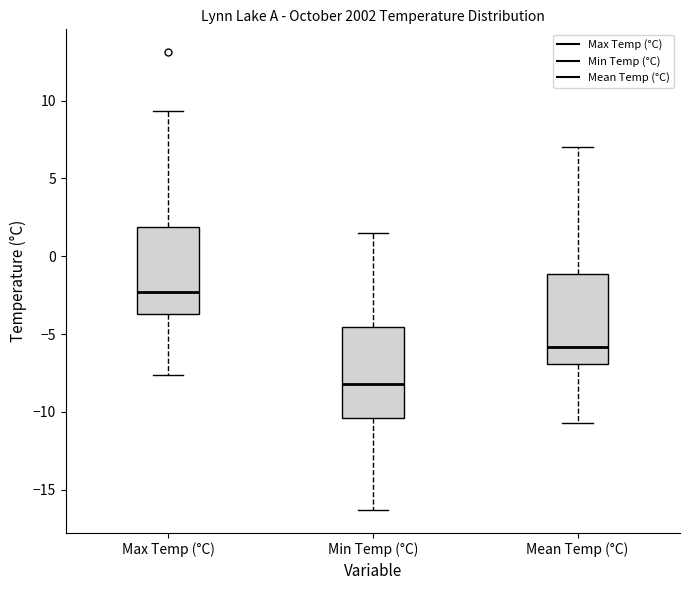

Where does the median line of the box for Mean Temp (°C) sit on the y-axis? The values are not printed on the chart, so give them approximately, as read against the axis.

-6.0